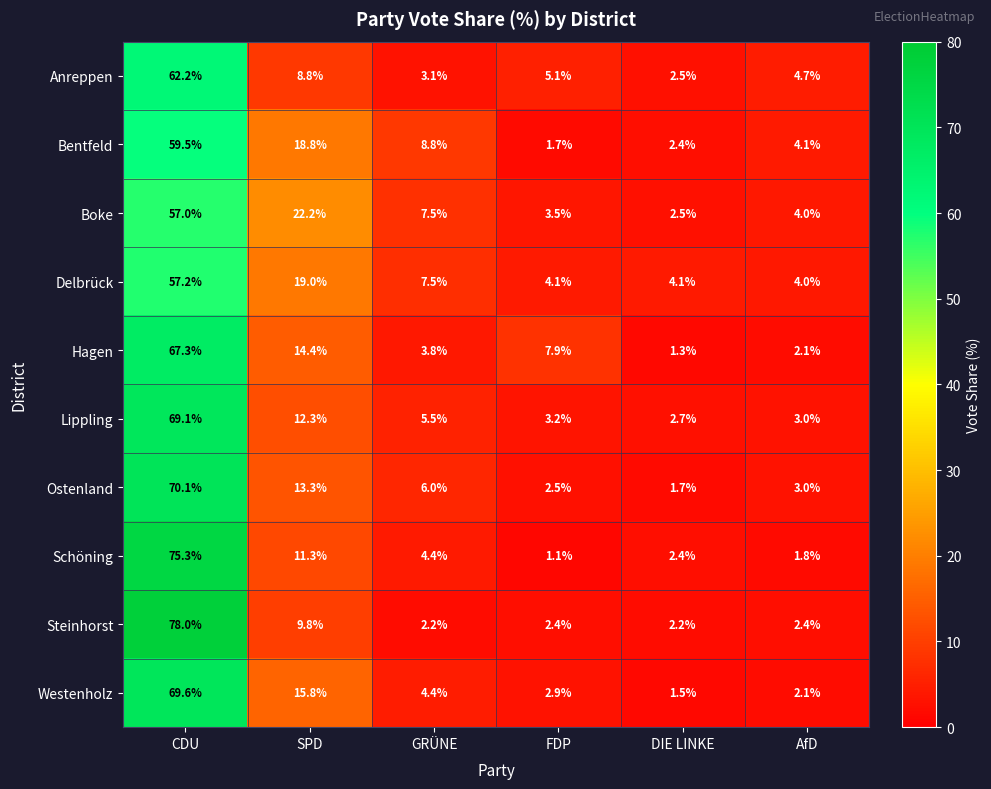

What is the difference between the second highest and minimum values in the Hagen series?

13.1